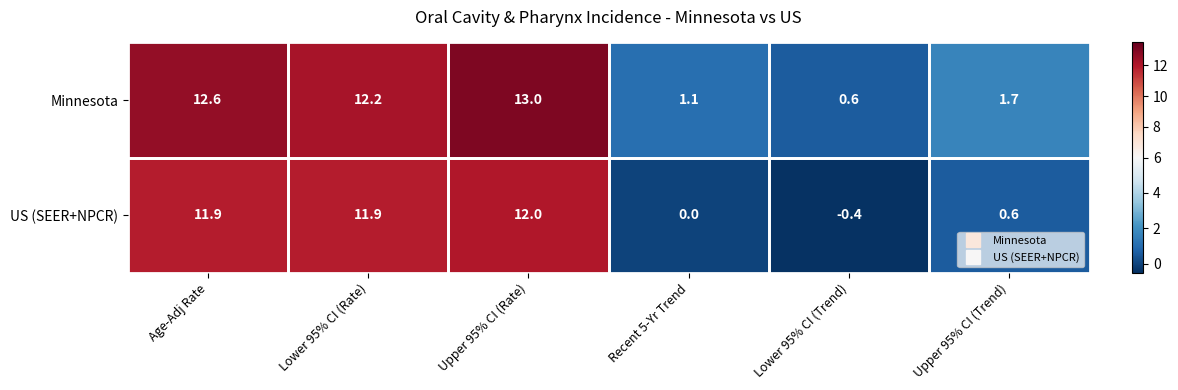

What is the sum of the Minnesota values at Lower 95% CI (Rate) and Upper 95% CI (Rate)?

25.2